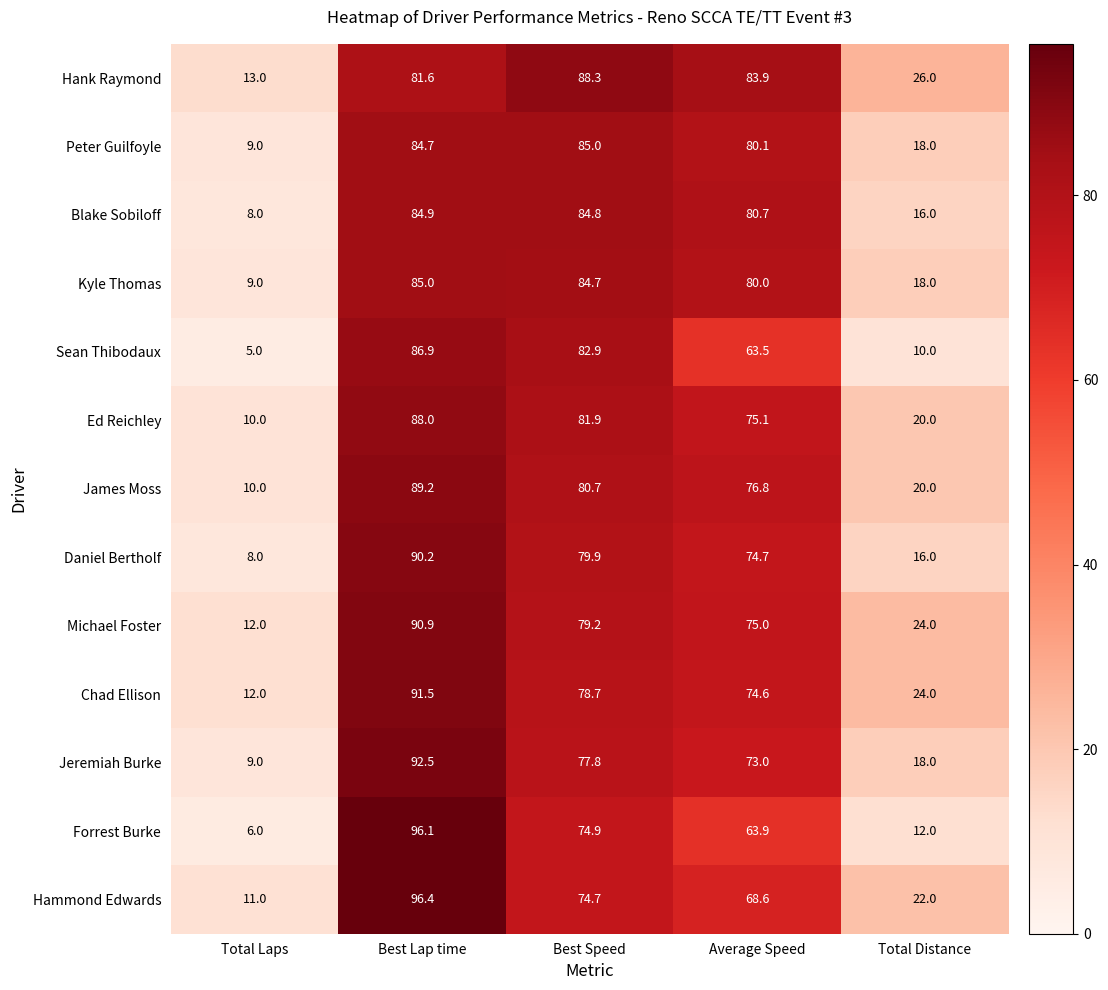

Read the Hammond Edwards value at Best Speed.

74.7